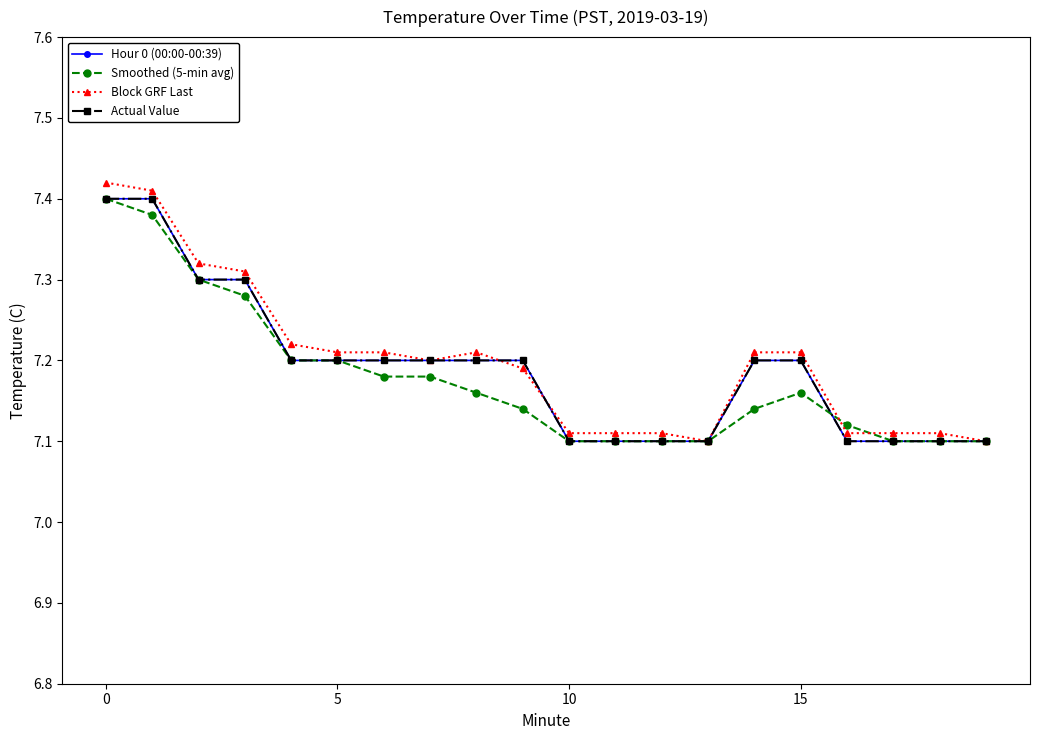

What is the value of the Hour 0 (00:00-00:39) point at the 2nd from the left?

7.4